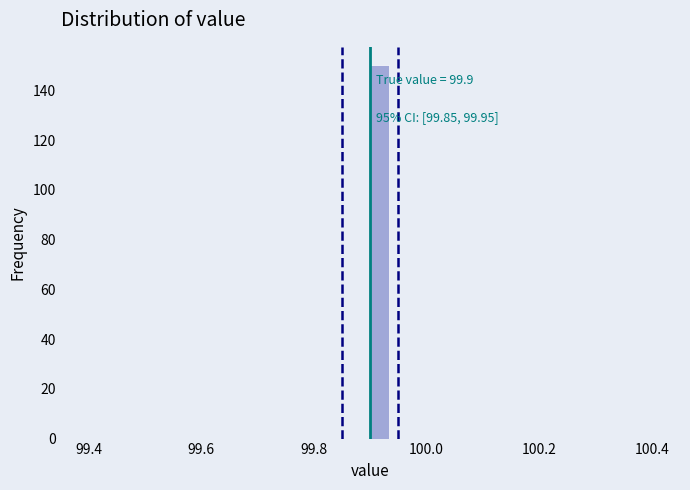

Around what value on the x-axis is the tallest bar? Give the approximate position of its centre, as read against the axis.

99.92